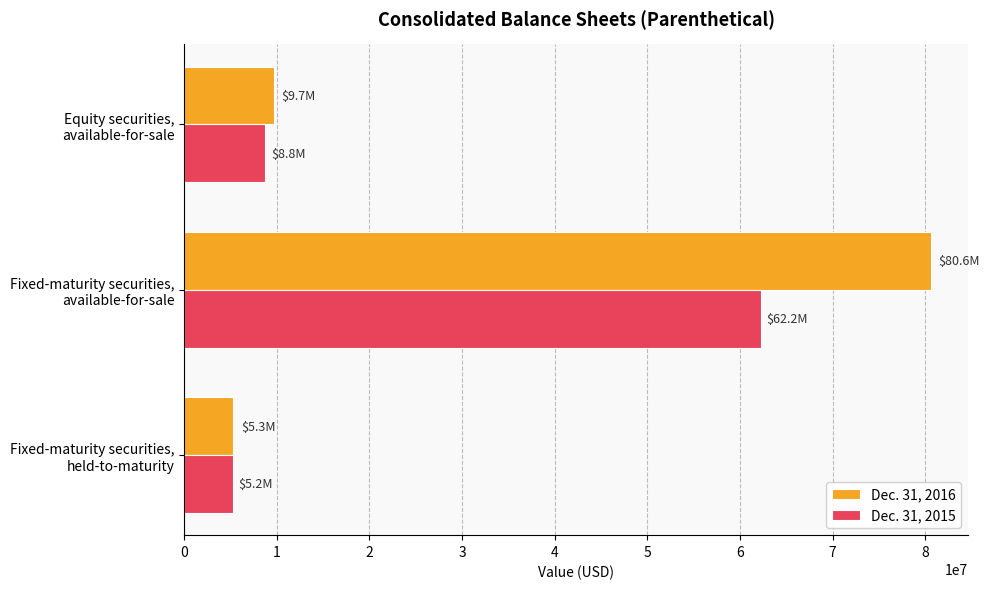

Which series has the largest total across all categories?

Dec. 31, 2016